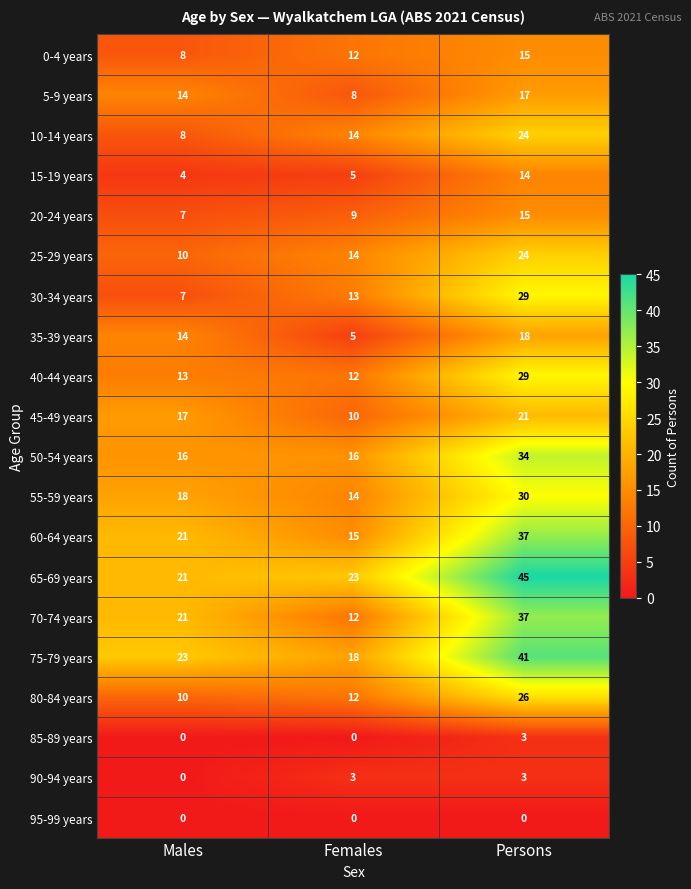

Which series has the widest spread of values?

70-74 years